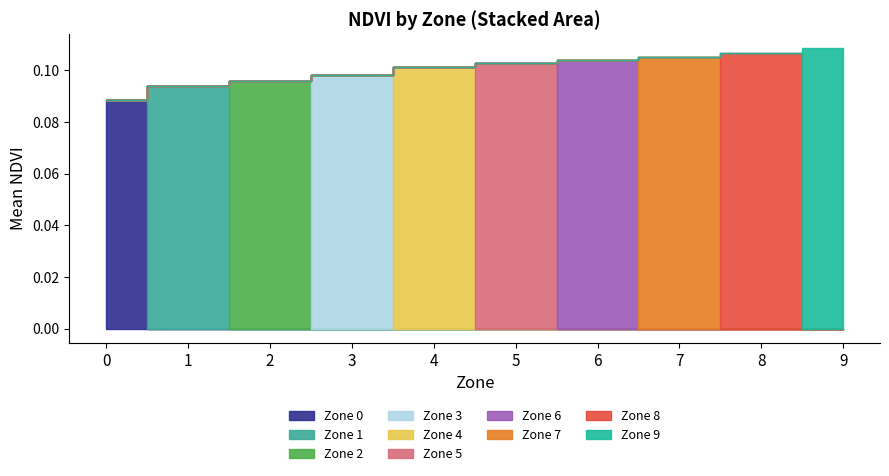

True or false: Zone 4 and Zone 3 intersect in this chart.

False